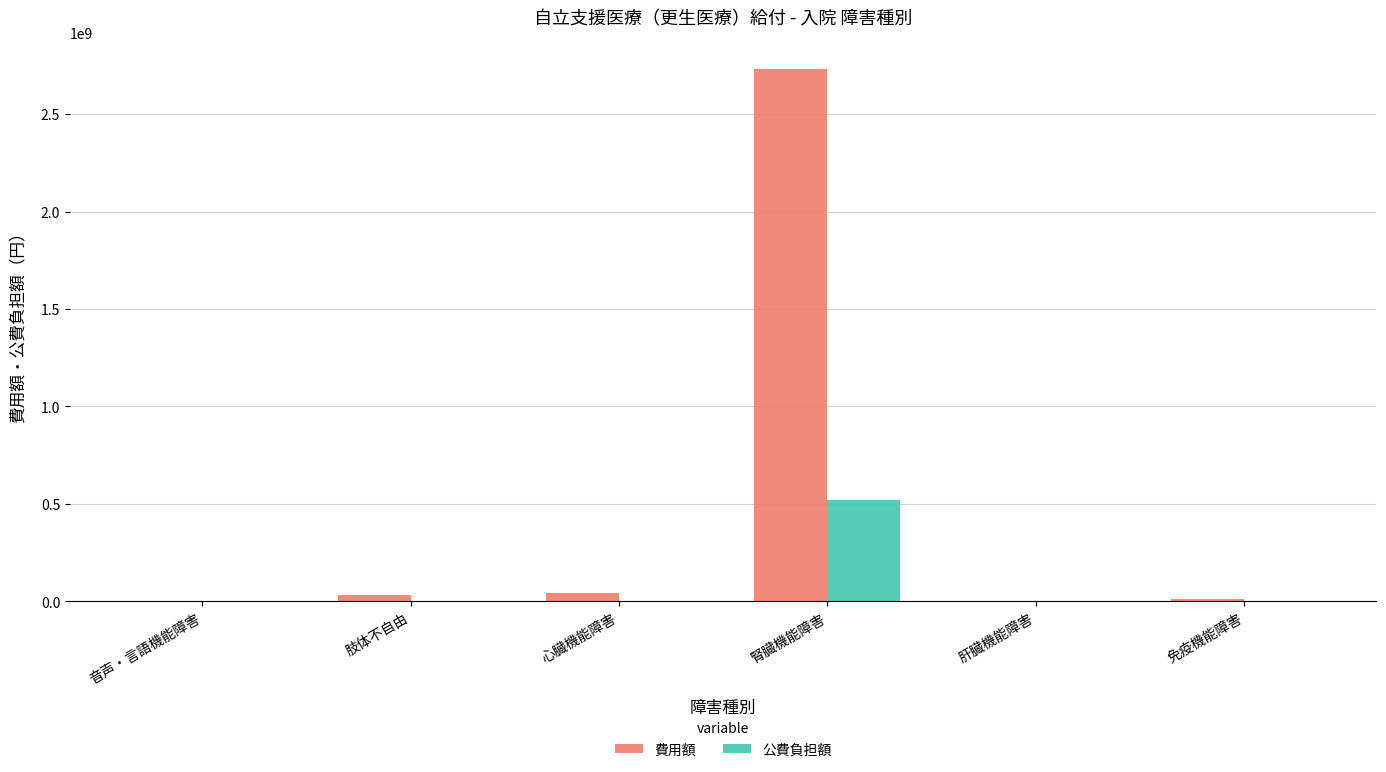

At which label does 公費負担額 reach its peak?

腎臓機能障害